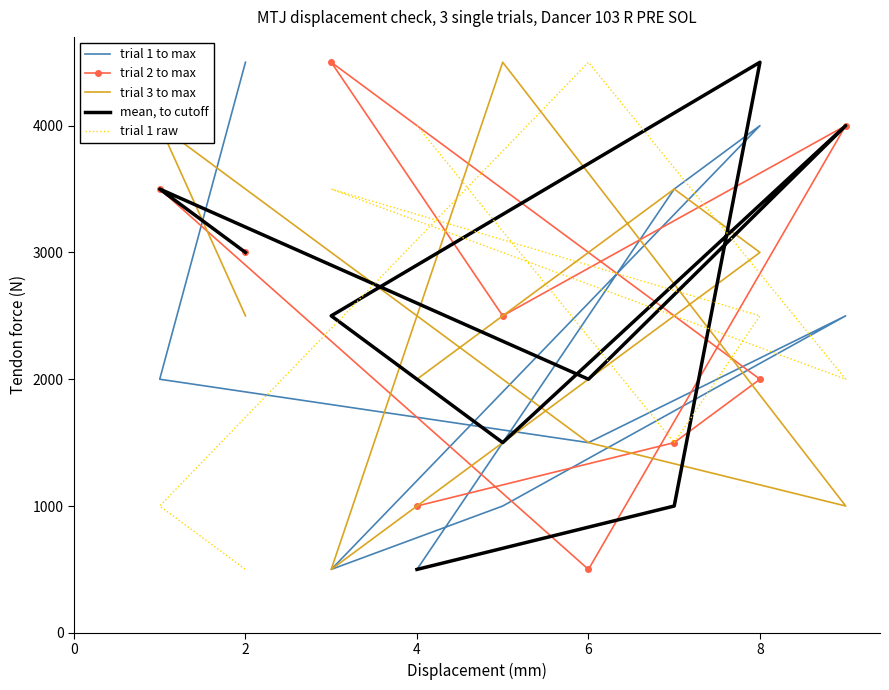

How many interior local peaks does the trial 1 to max series have?

2